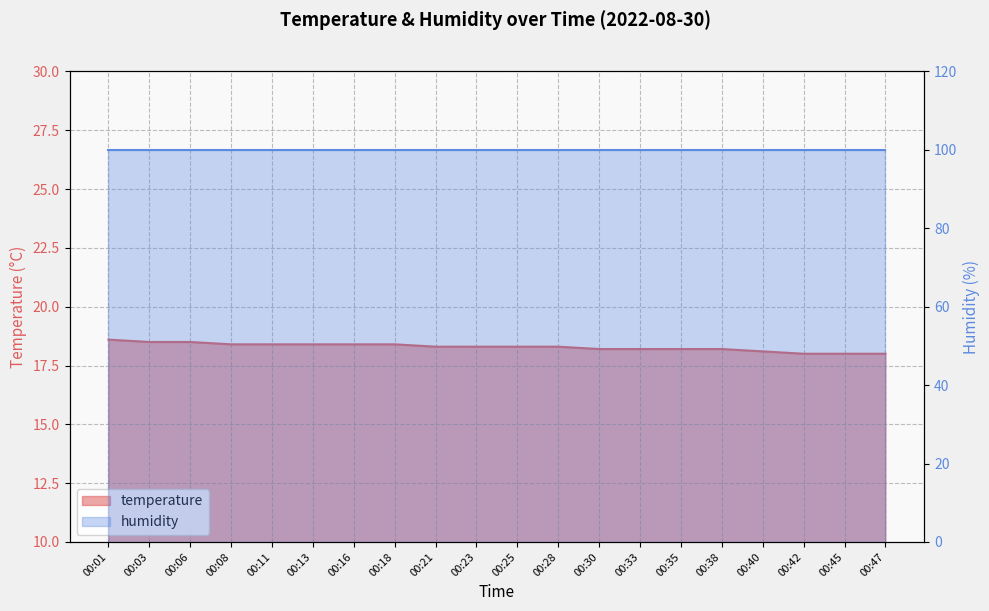

How many values exceed 18?

17